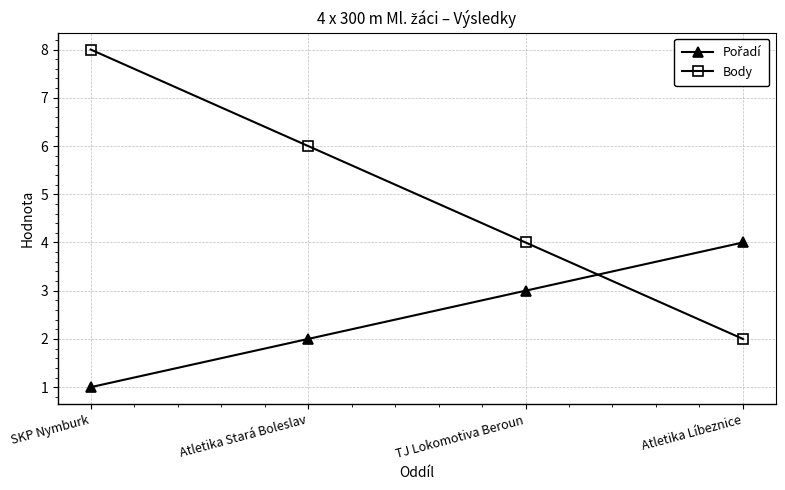

Which label corresponds to the largest value in the chart?

SKP Nymburk